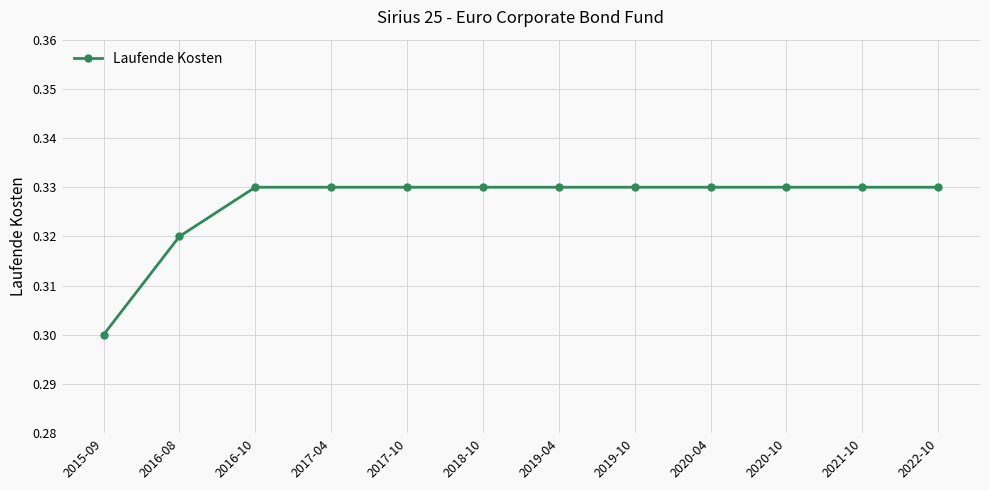

Which label corresponds to the smallest value in the chart?

2015-09